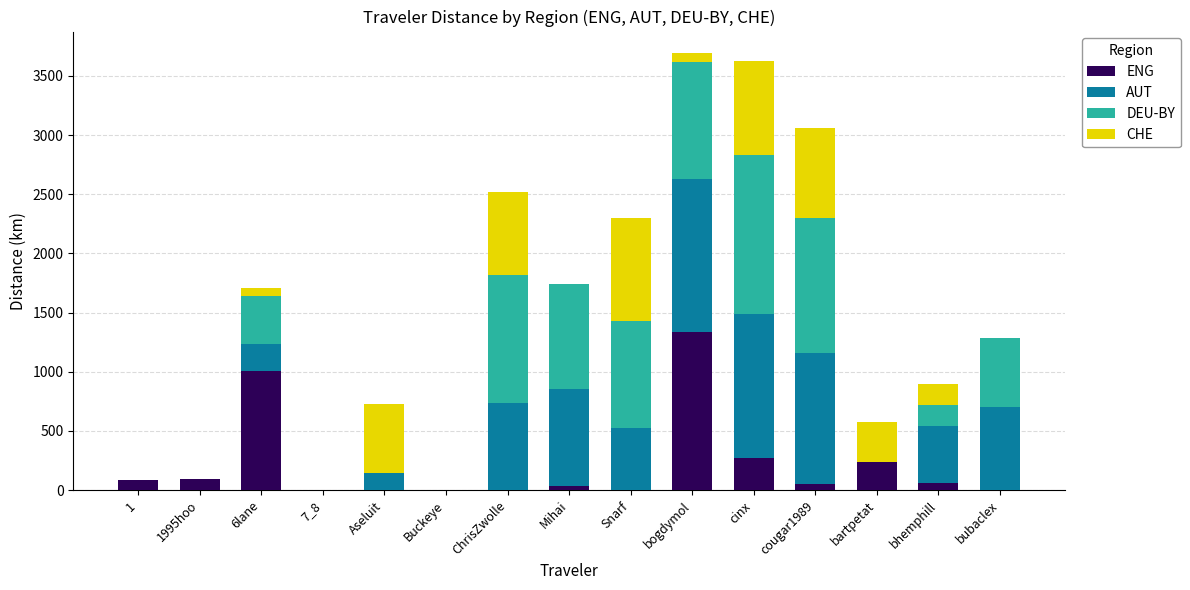

What is the total value across all series at Aseluit?

727.0